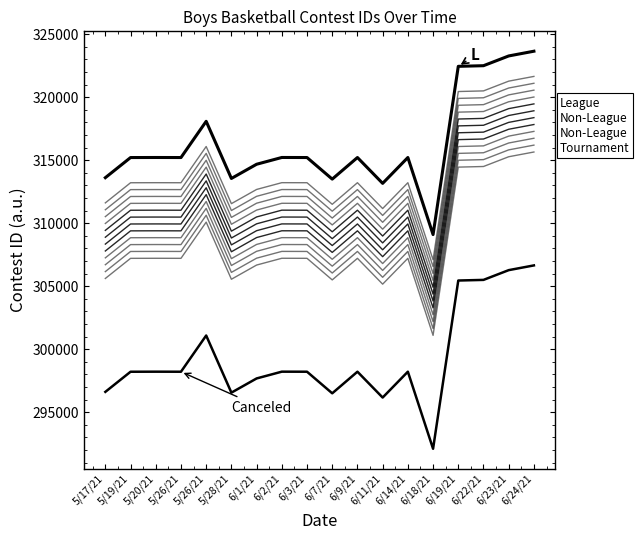

At which label is L closest to 316379?

6/2/21